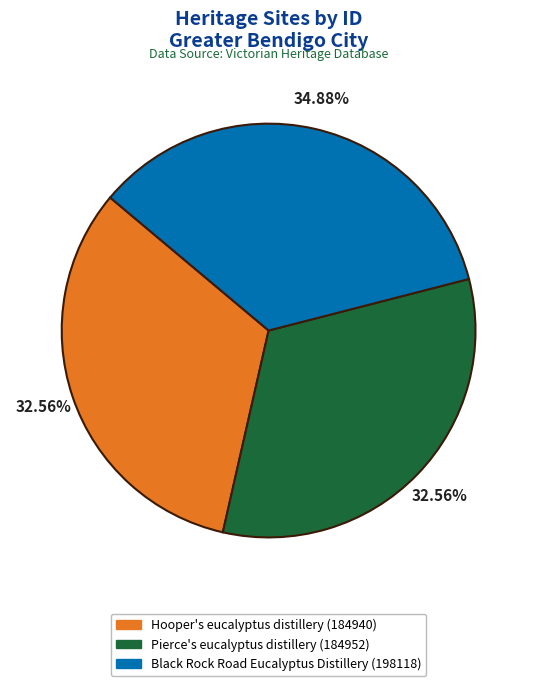

Which category has the biggest portion of the pie?

Black Rock Road Eucalyptus Distillery